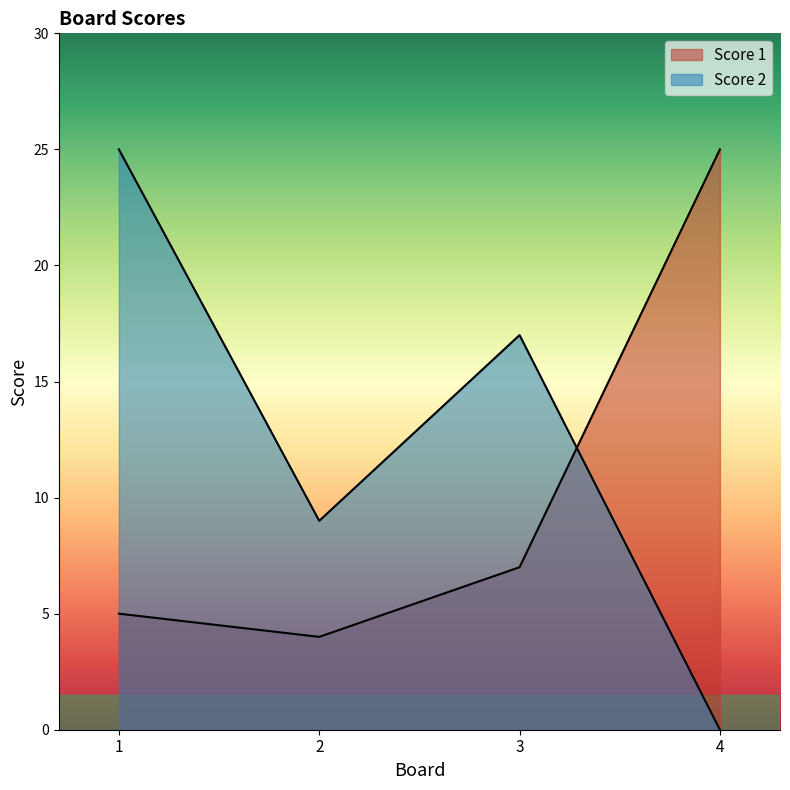

List the series in order of their peak value, lowest first.

Score 1, Score 2